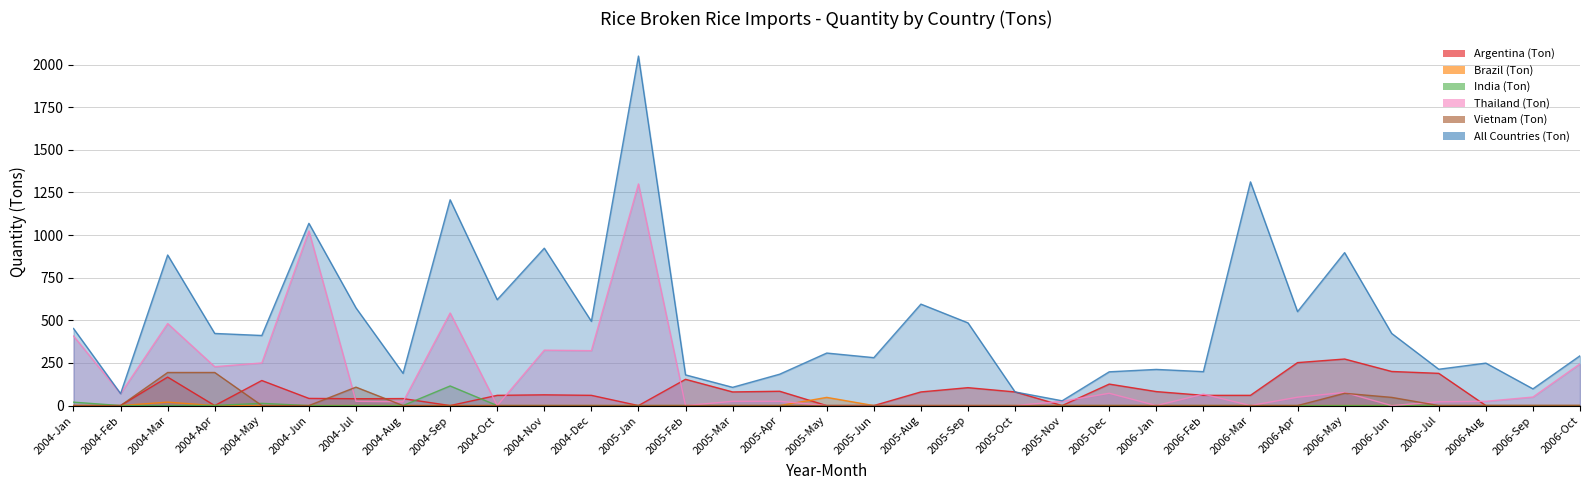

What position from the right is 2006-Oct?

1